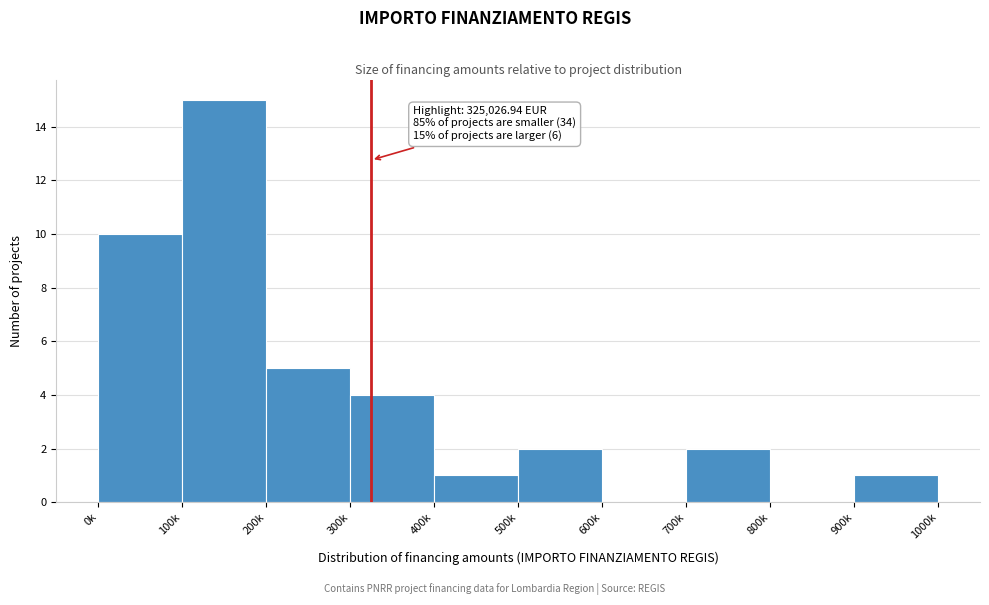

Reading left to right, transcribe all the data shown in this chart.

0k=10	100k=15	200k=5	300k=4	400k=1	500k=2	600k=0	700k=2	800k=0	900k=1